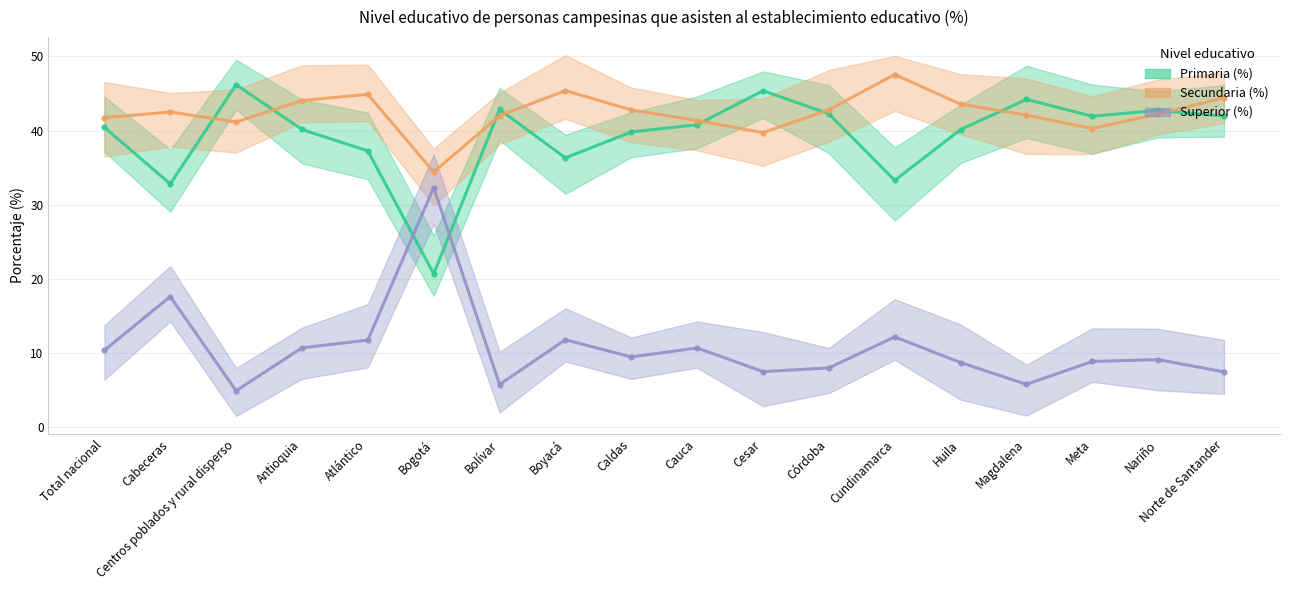

At which category does Primaria (%) reach its first local valley?

Cabeceras